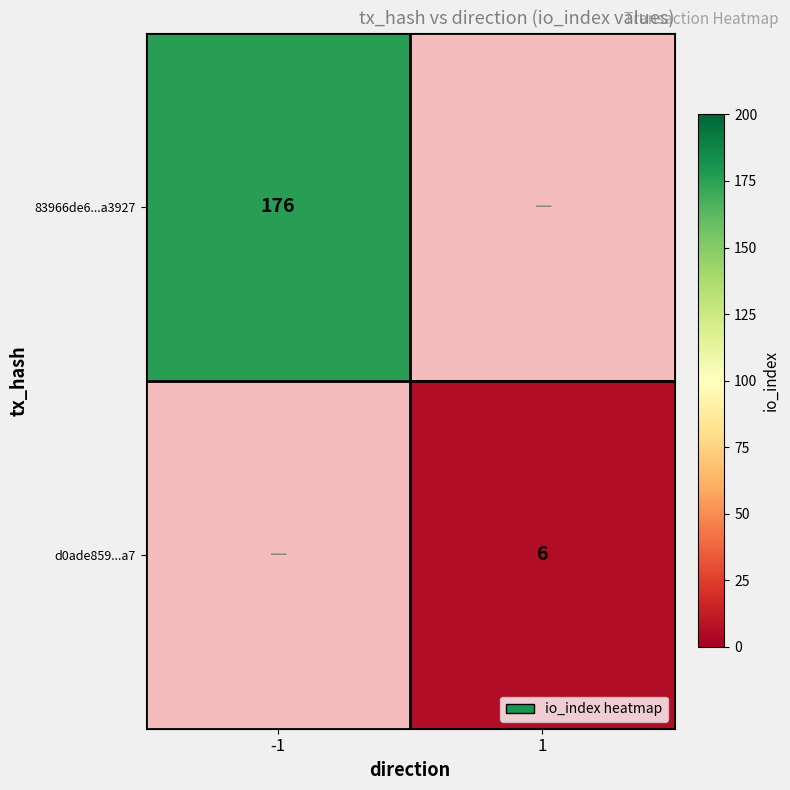

At which category does the chart reach its minimum across all series?

1